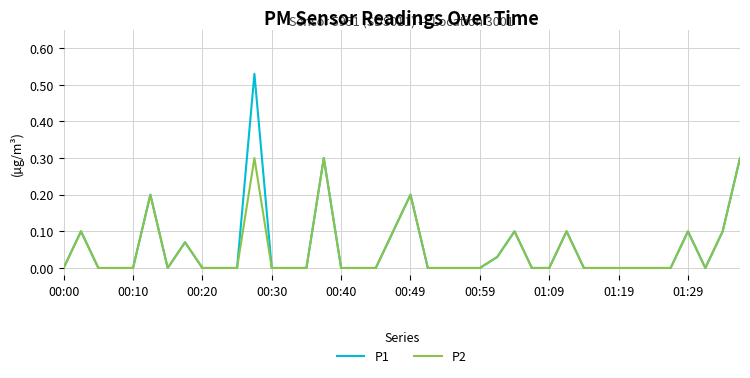

Rank the series by their maximum value, from highest to lowest.

P1, P2